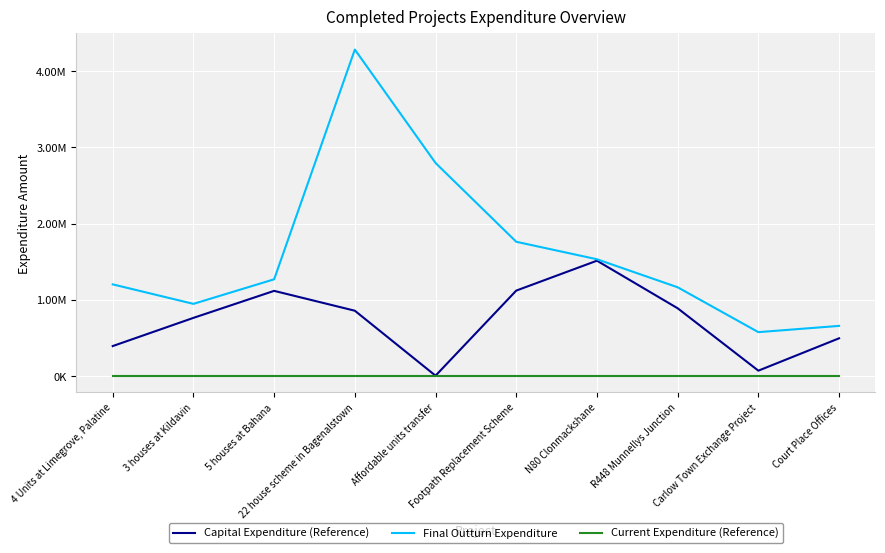

List the labels in order of Capital Expenditure (Reference) value, largest first.

N80 Clonmackshane, Footpath Replacement Scheme, 5 houses at Bahana, R448 Munnellys Junction, 22 house scheme in Bagenalstown, 3 houses at Kildavin, Court Place Offices, 4 Units at Limegrove, Palatine, Carlow Town Exchange Project, Affordable units transfer